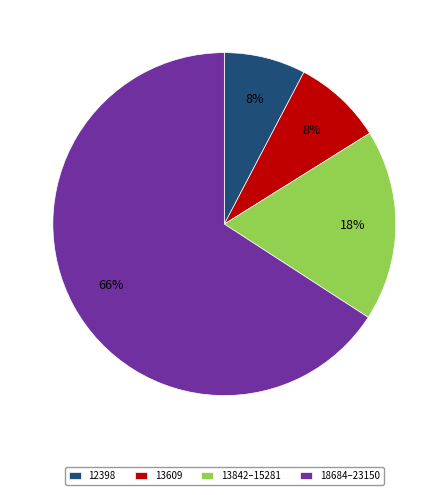

Is 18684–23150 the majority of the pie?

Yes